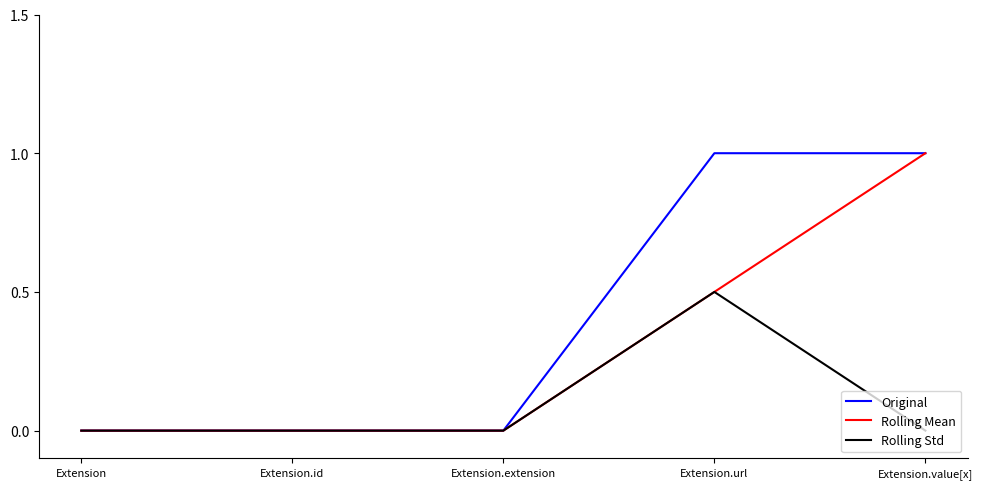

True or false: Rolling Mean has more than 1 points higher than both neighbors.

False